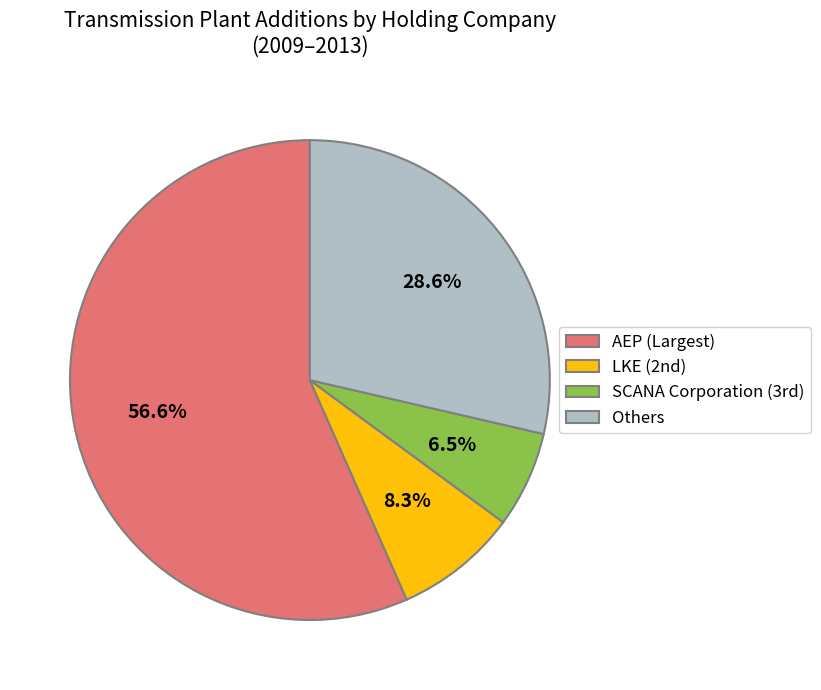

Which slice is the smallest?

SCANA Corporation (3rd)